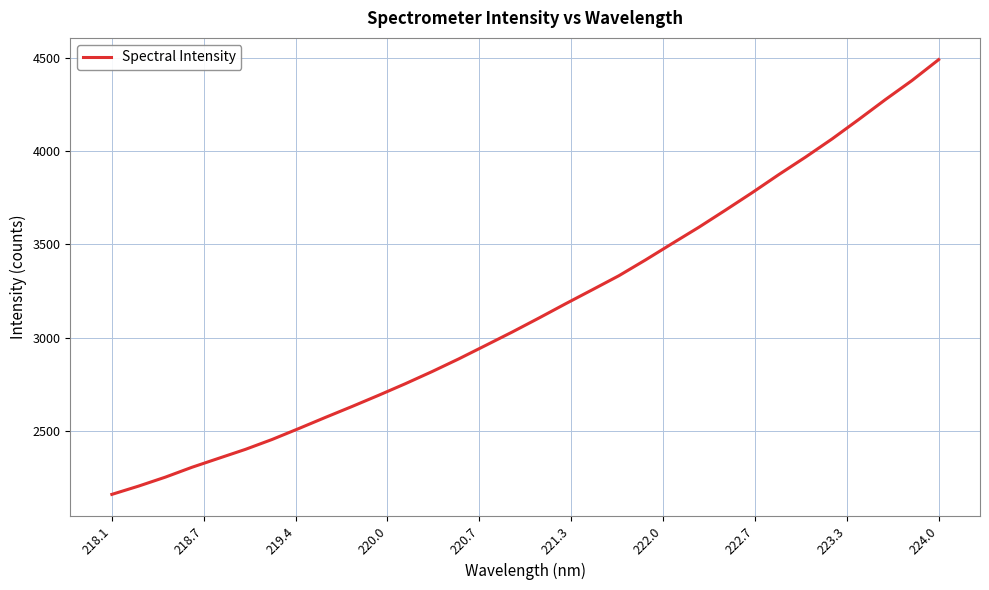

What is the maximum value shown in the chart?

4490.3